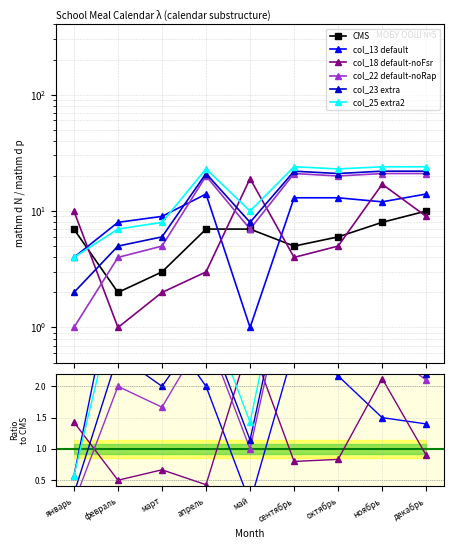

The col_22 series shows 0.3 at май. True or false?

False